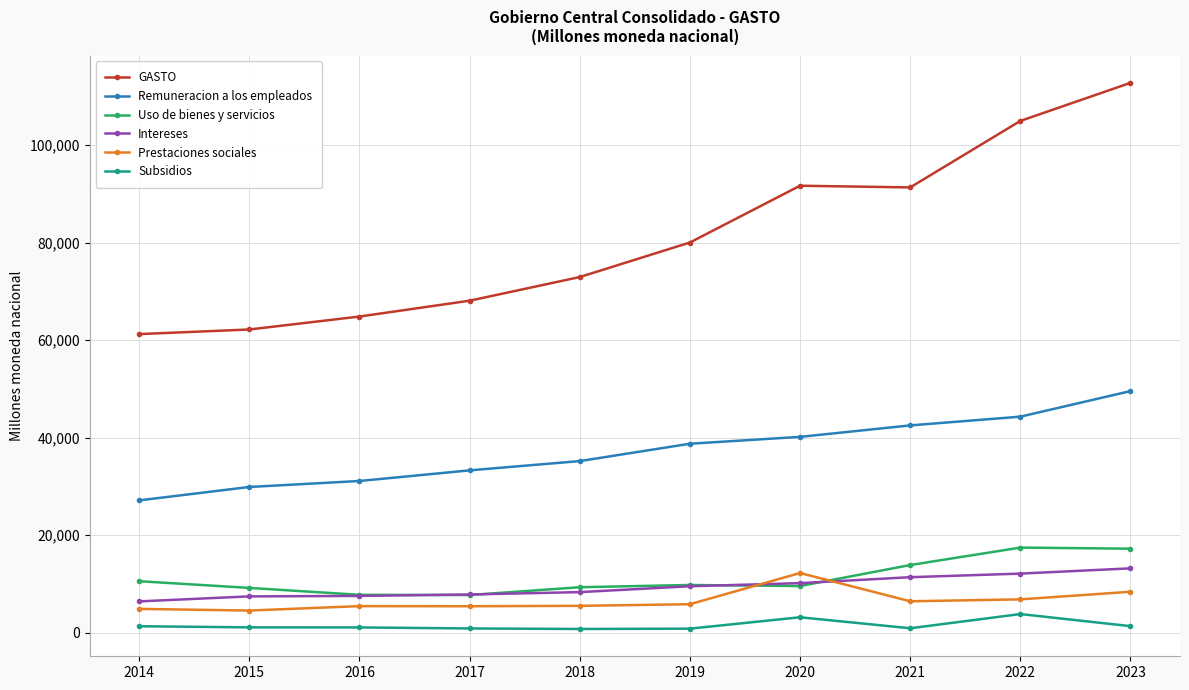

At how many categories does at least one series exceed 102139?

2